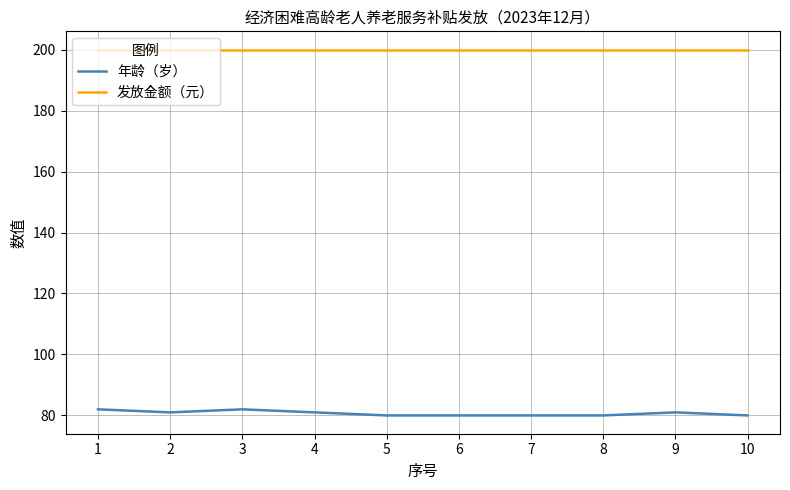

Rank the series at 4 from lowest to highest value.

年龄（岁）, 发放金额（元）